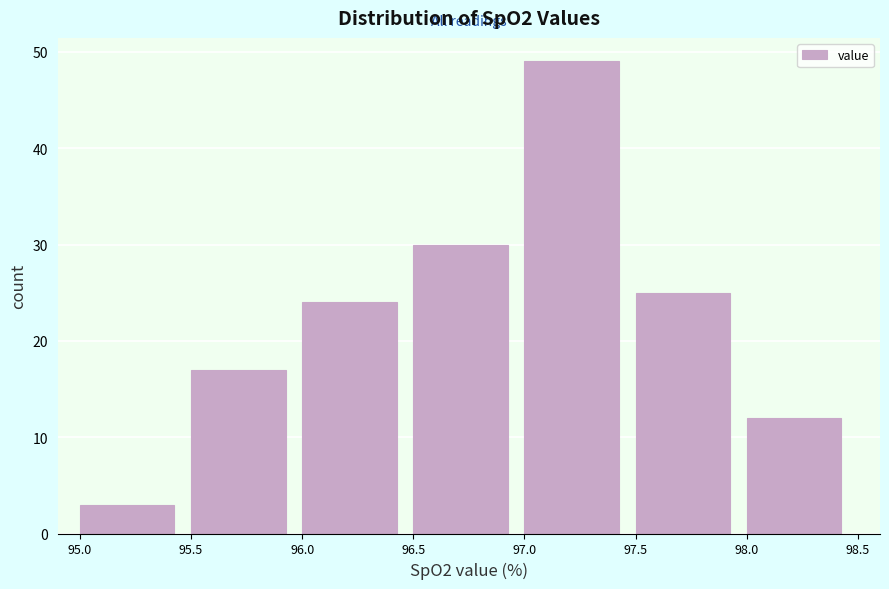

Over which range of the x-axis is the bar tallest?

97.0 to 97.5